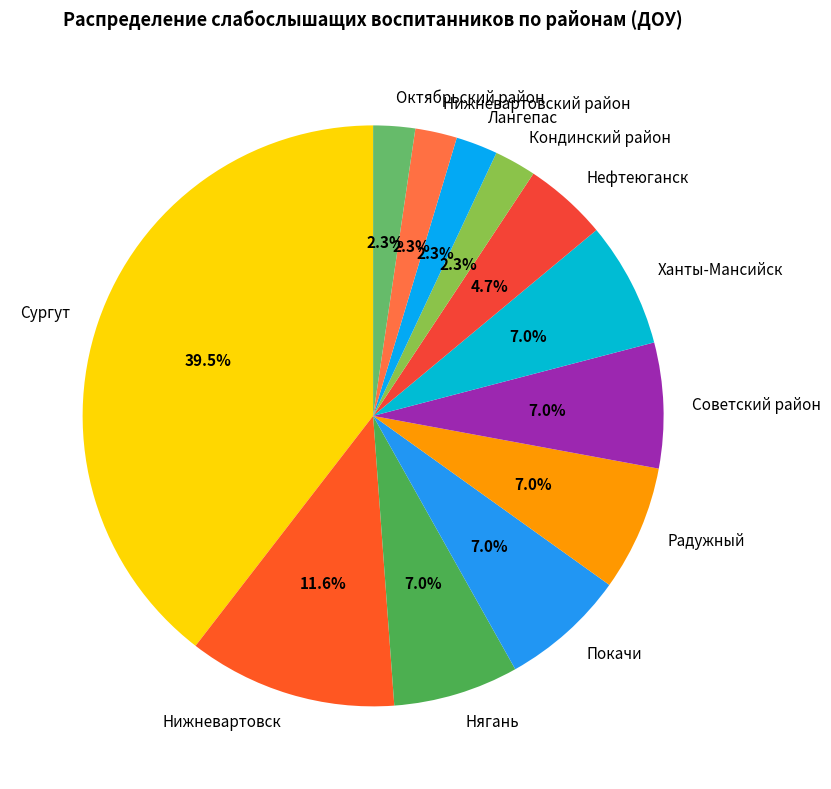

Is there a majority slice in this chart?

No